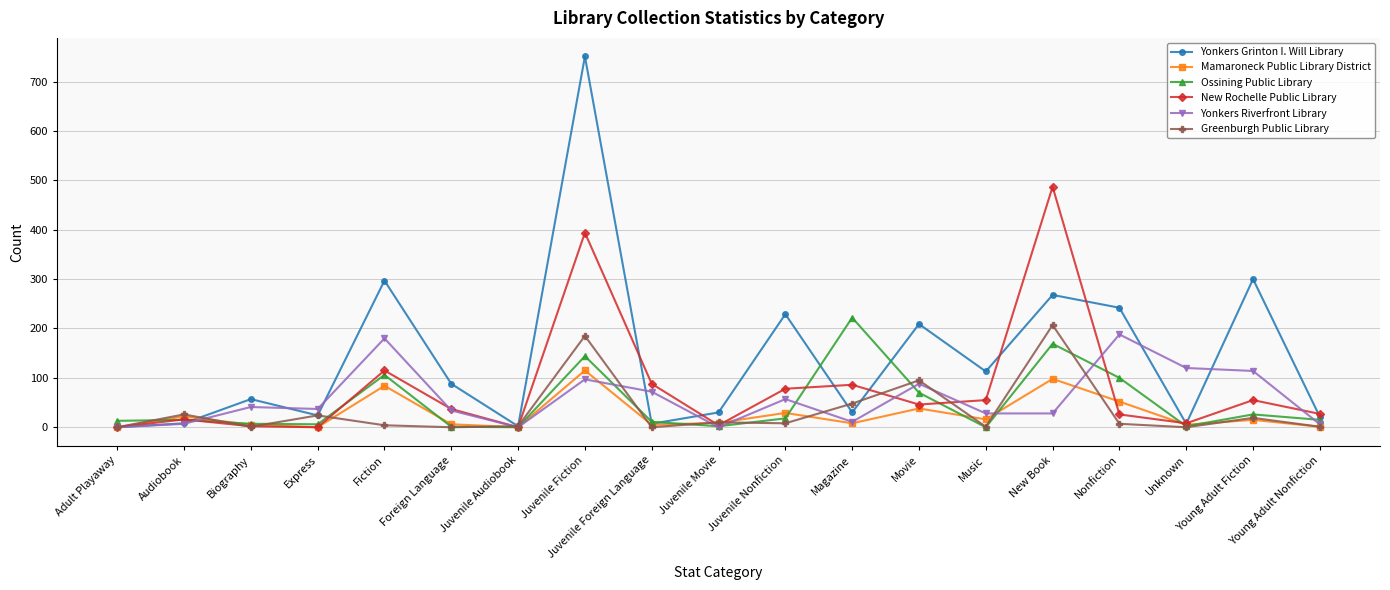

After their last crossing, which series has the higher values: Yonkers Grinton I. Will Library or Yonkers Riverfront Library?

Yonkers Grinton I. Will Library